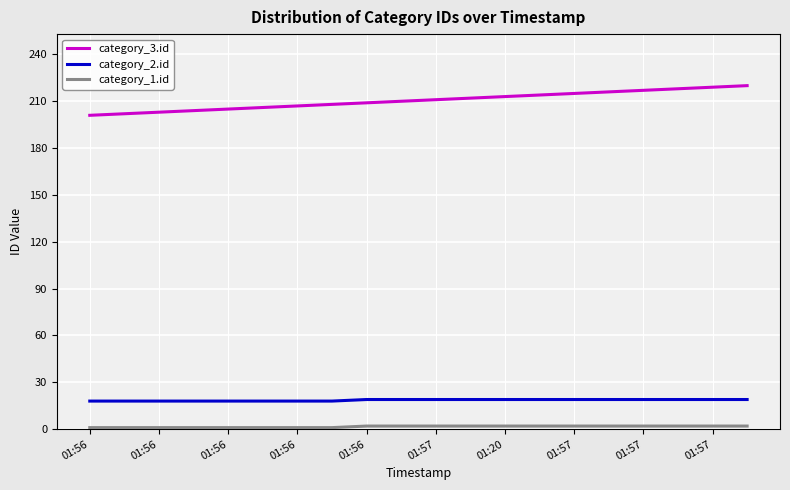

What is the sum of all category_2.id values?

372